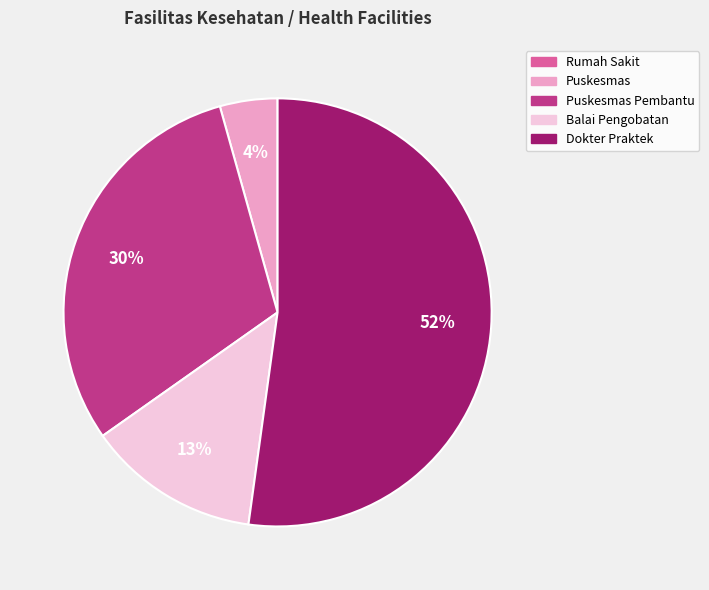

To the nearest percent, what is the average slice percentage?

20%